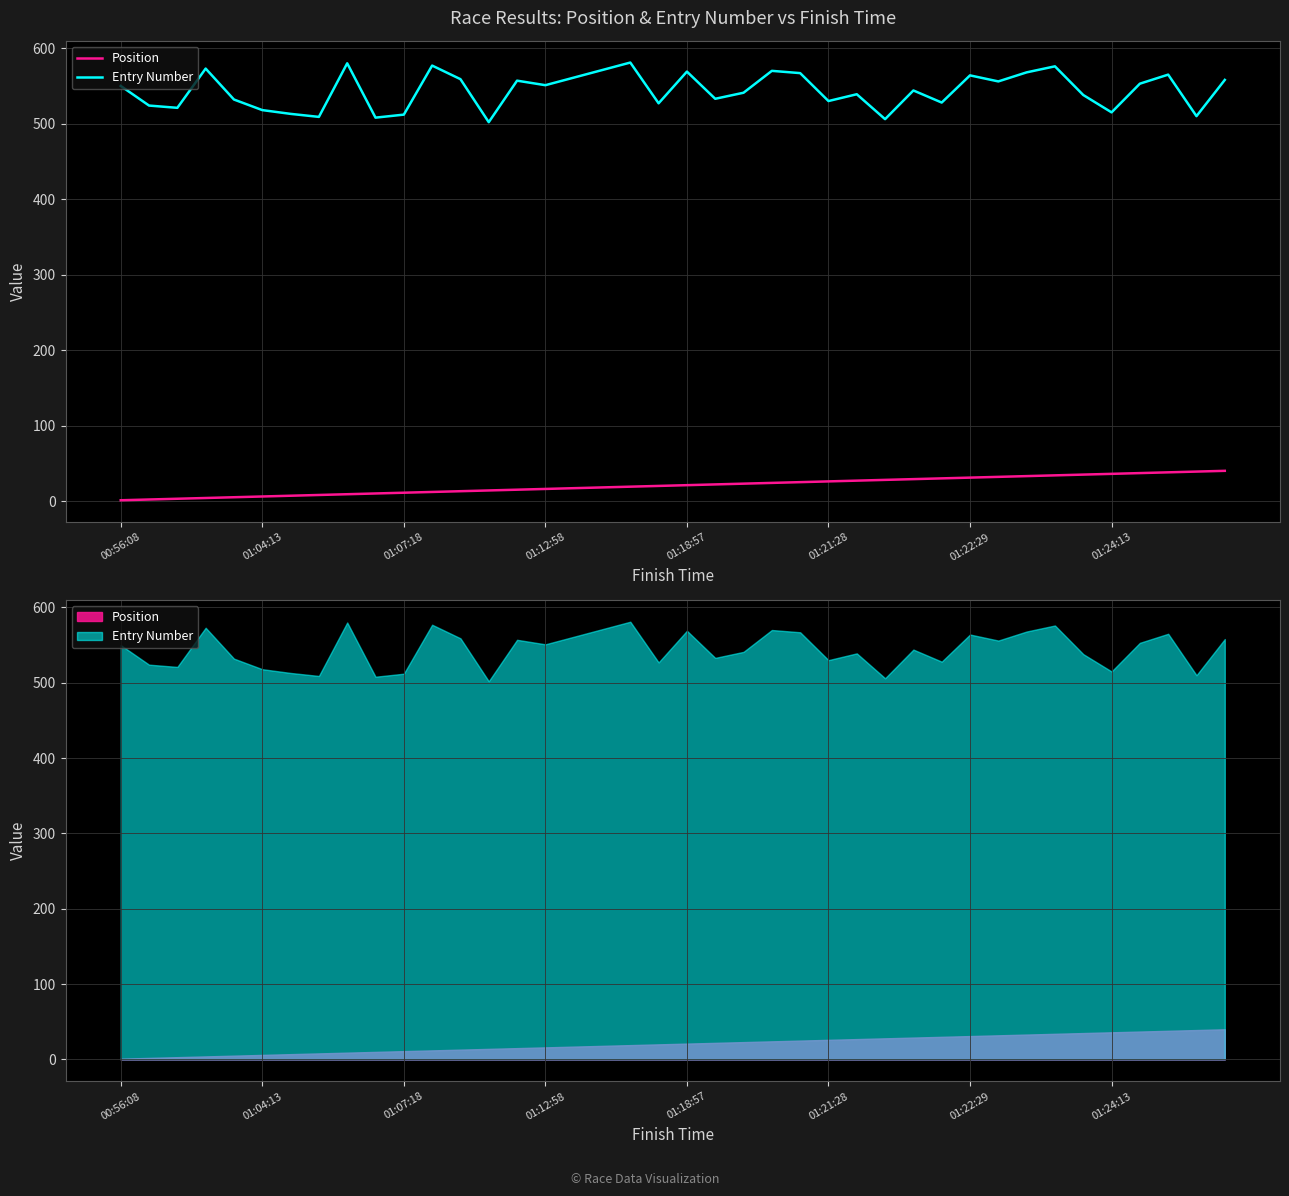

Is the value of Position at 26 greater than the value of Entry Number at 27?

No